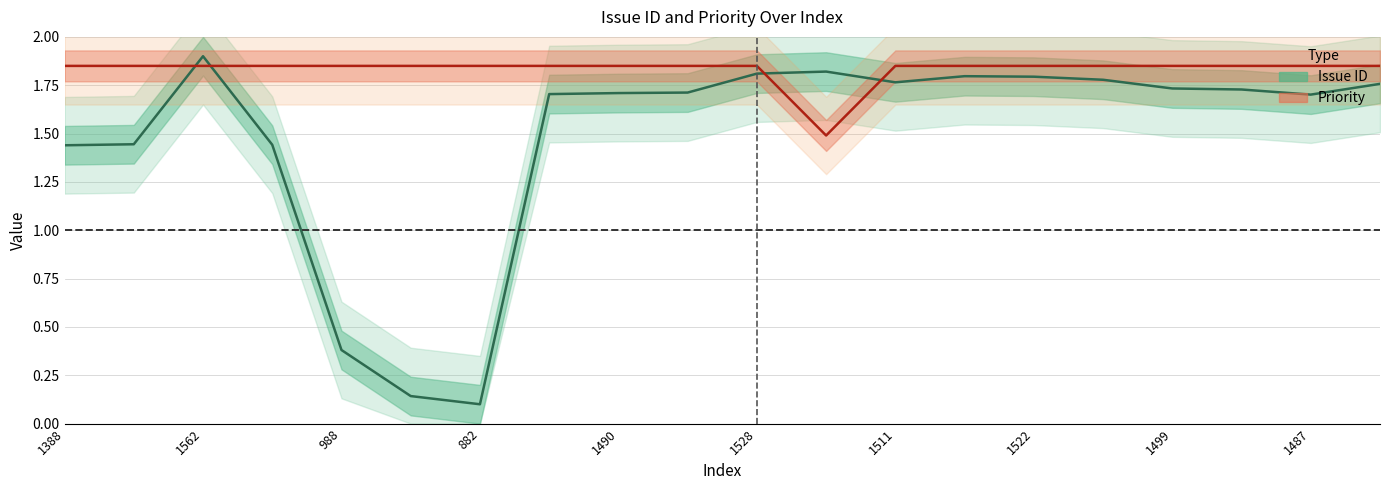

True or false: Issue ID and Priority intersect in this chart.

True